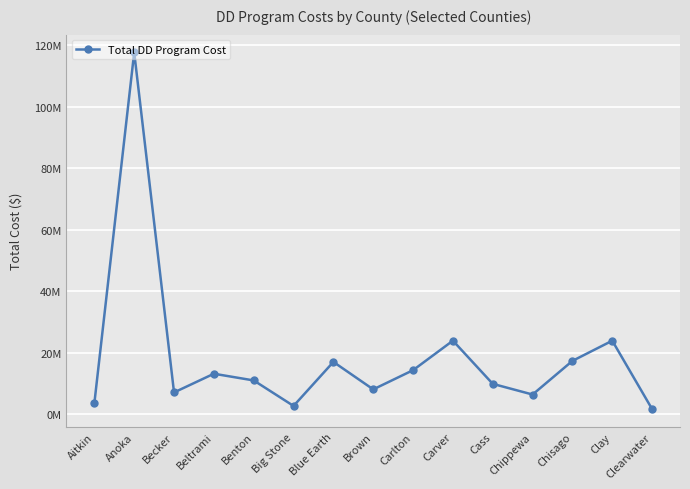

True or false: the data shows 10829225 at Clay.

False